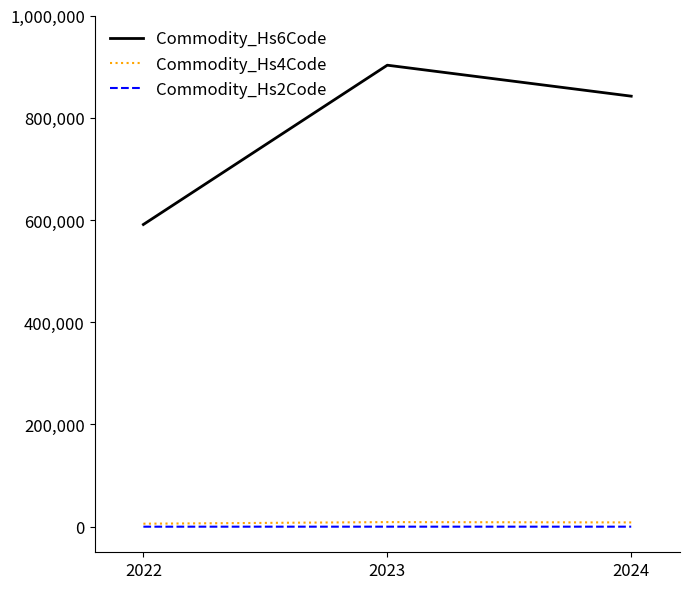

What is the approximate value of Commodity_Hs2Code at 2024?

84